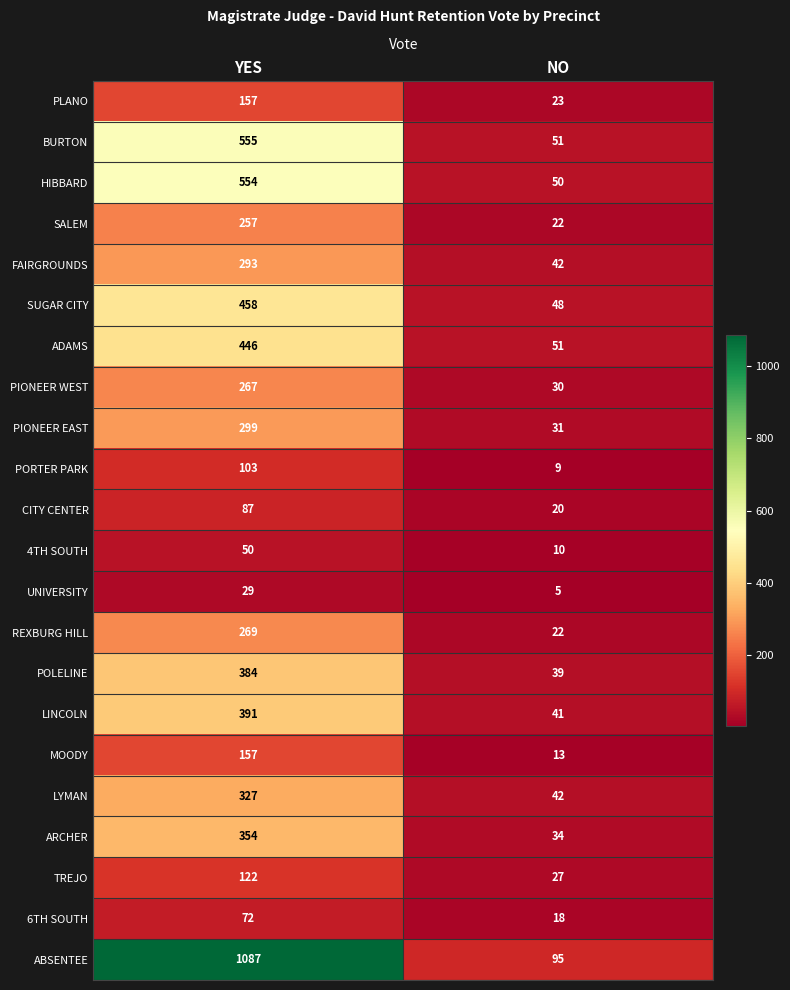

What is the spread (max minus min) of values at YES?

1058